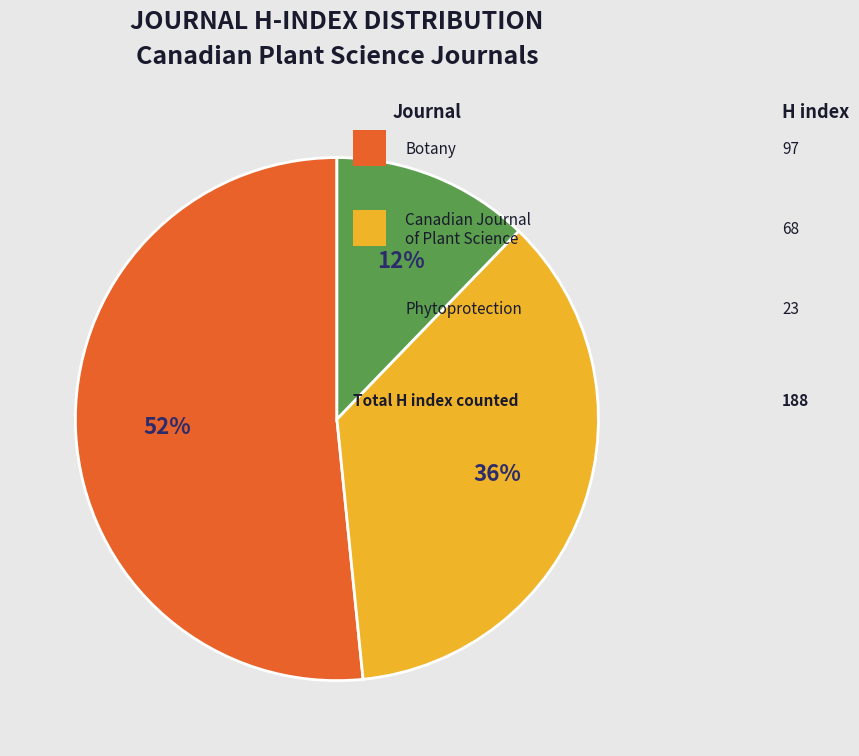

Is there any slice that represents more than half of the pie?

Yes